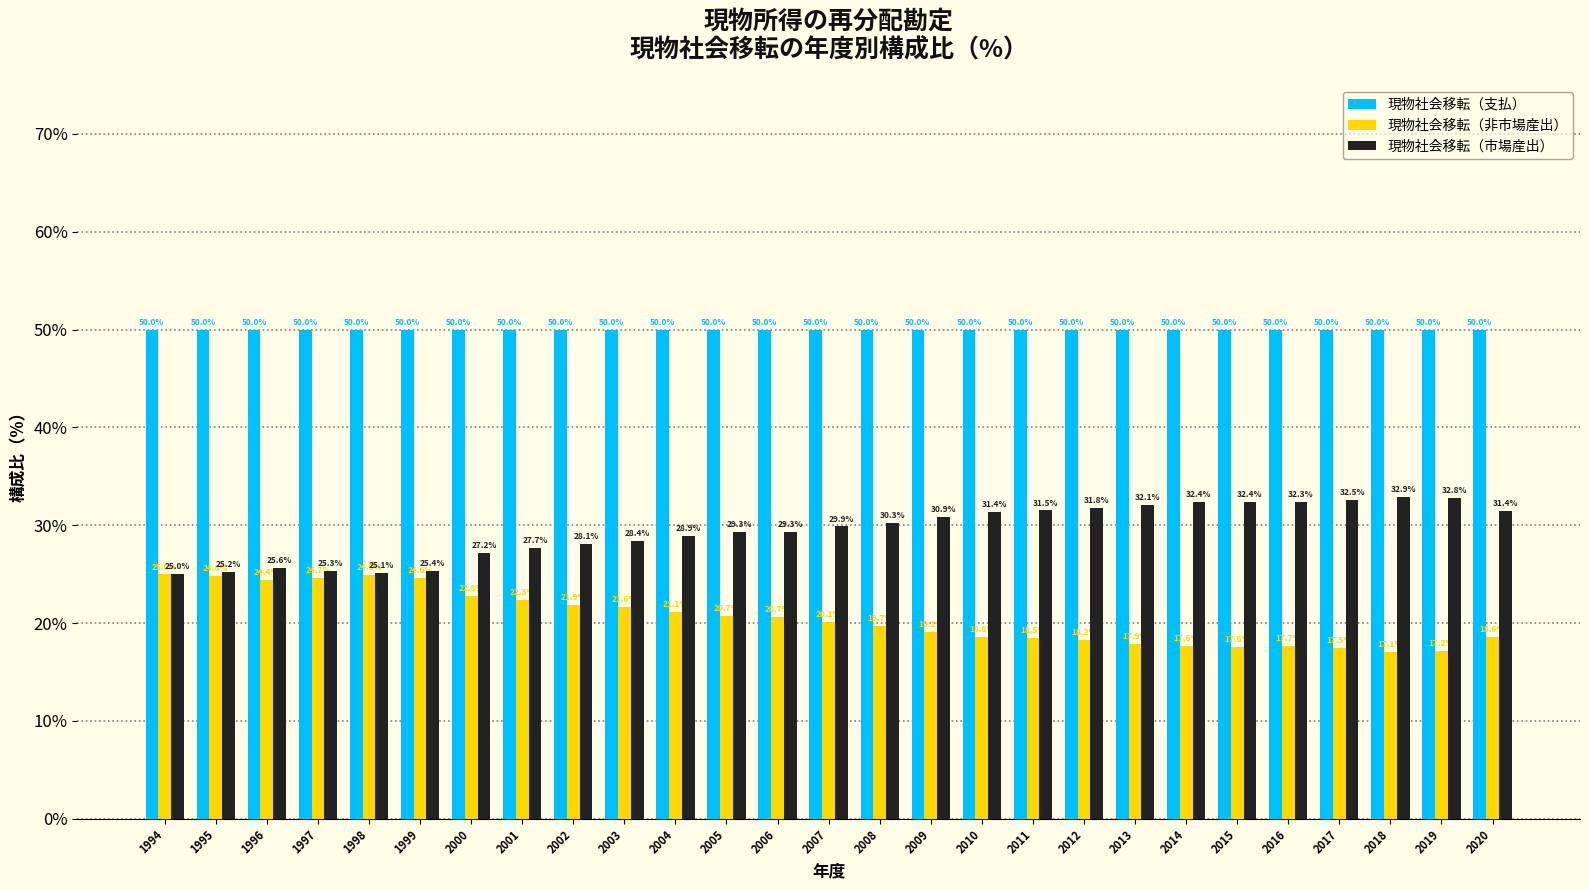

Reading right to left, what are all the values shown in this chart?

現物社会移転（支払）: 50.0	50.0	50.0	50.0	50.0	50.0	50.0	50.0	50.0	50.0	50.0	50.0	50.0	50.0	50.0	50.0	50.0	50.0	50.0	50.0	50.0	50.0	50.0	50.0	50.0	50.0	50.0
現物社会移転（非市場産出）: 18.6	17.2	17.1	17.5	17.7	17.6	17.6	17.9	18.2	18.5	18.6	19.1	19.7	20.1	20.7	20.7	21.1	21.6	21.9	22.3	22.8	24.6	24.9	24.7	24.4	24.8	25.0
現物社会移転（市場産出）: 31.4	32.8	32.9	32.5	32.3	32.4	32.4	32.1	31.8	31.5	31.4	30.9	30.3	29.9	29.3	29.3	28.9	28.4	28.1	27.7	27.2	25.4	25.1	25.3	25.6	25.2	25.0